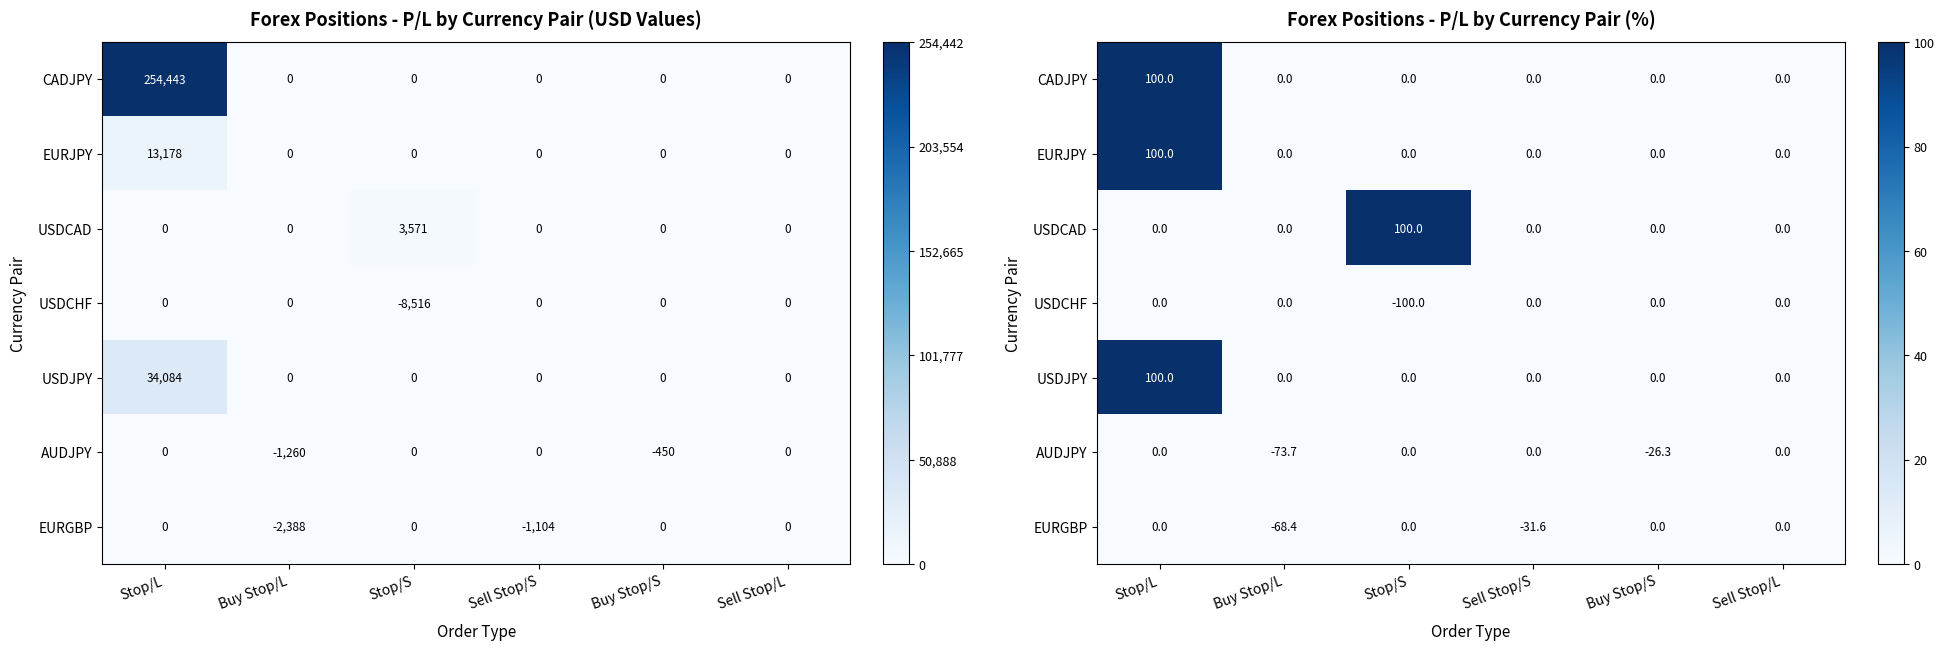

Read the USDJPY value at Stop/L.

100.0